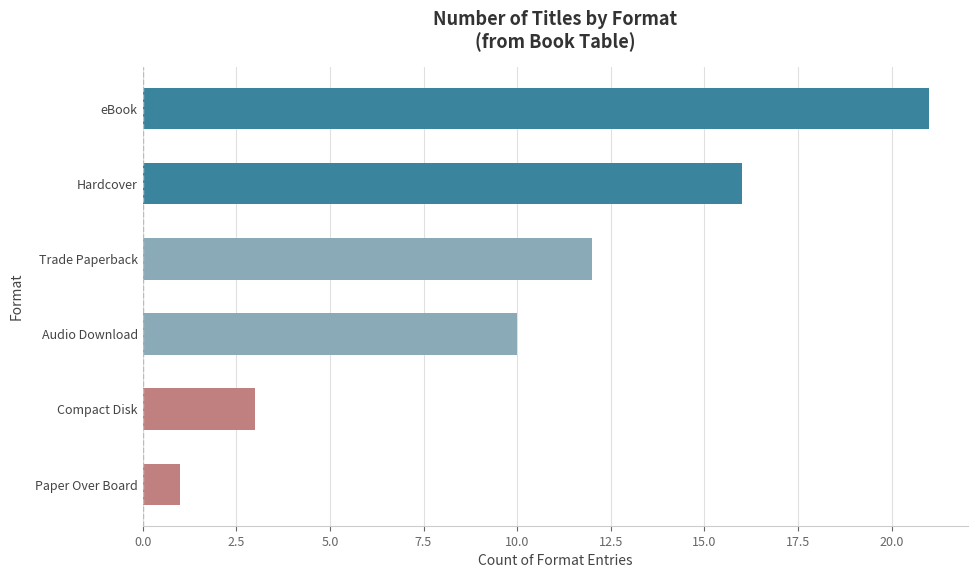

List the labels in order of value, largest first.

eBook, Hardcover, Trade Paperback, Audio Download, Compact Disk, Paper Over Board